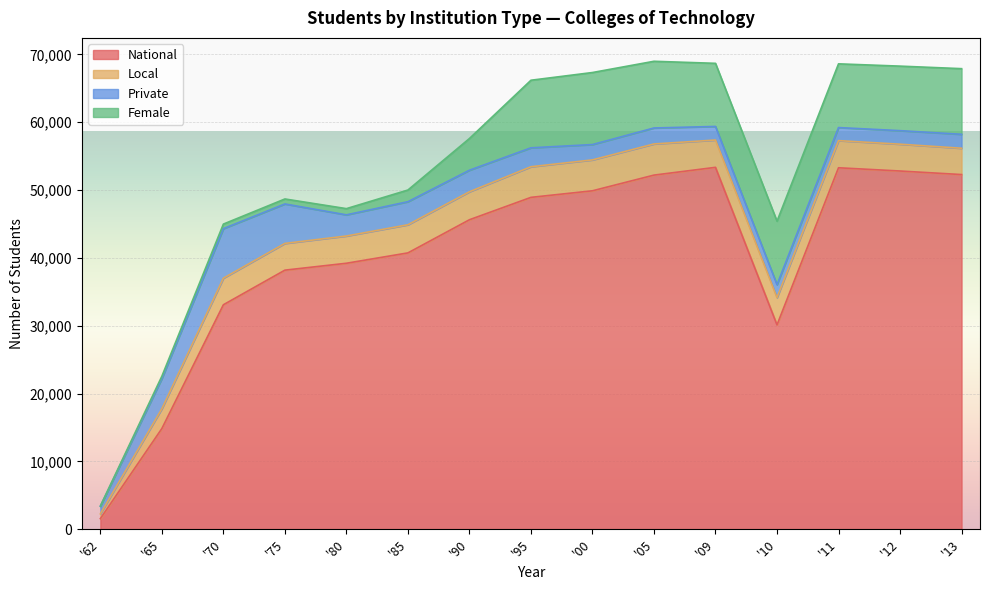

True or false: National and Private cross at least once.

False